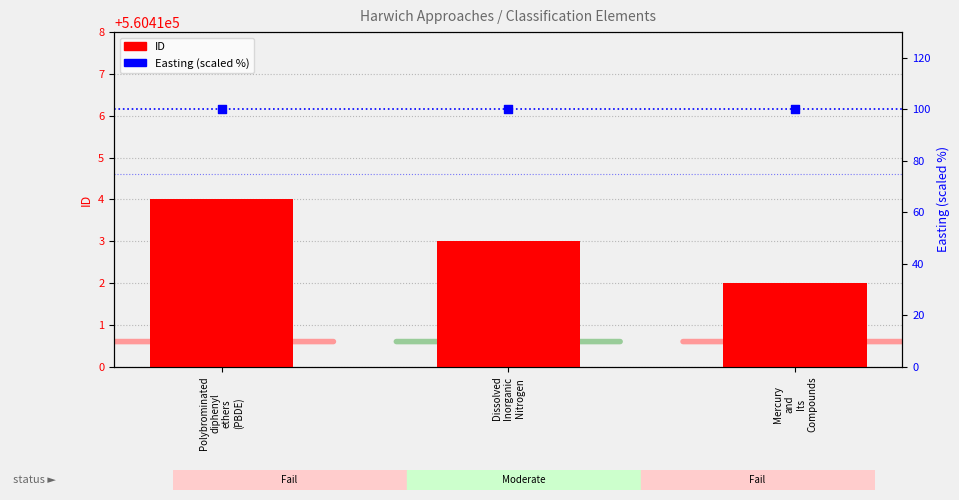

Which series reaches the maximum Y coordinate?

ID